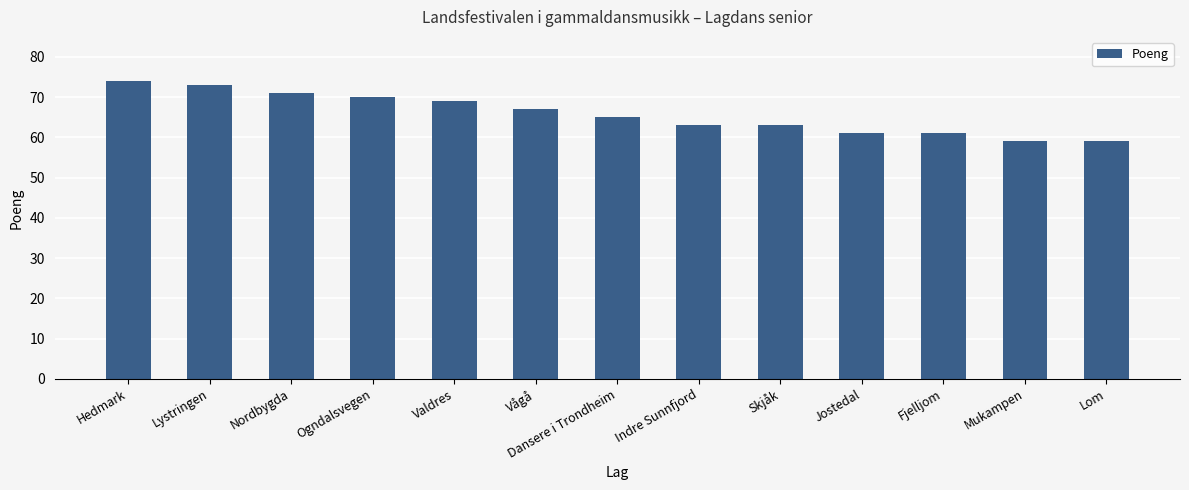

Between Ogndalsvegen and Mukampen, which is larger?

Ogndalsvegen